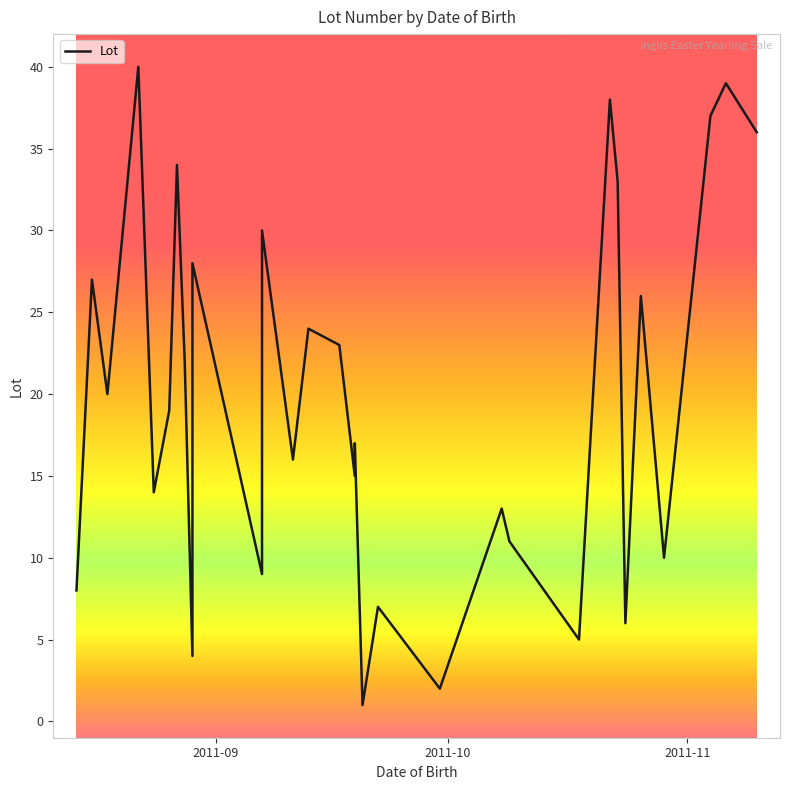

What is the maximum value shown in the chart?

40